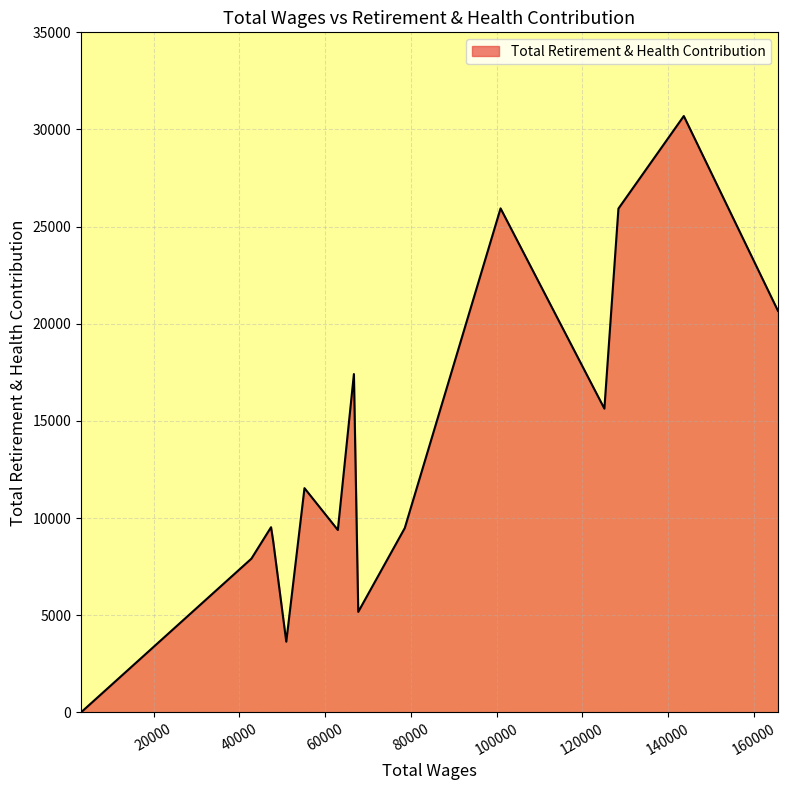

What is the maximum value shown in the chart?

30692